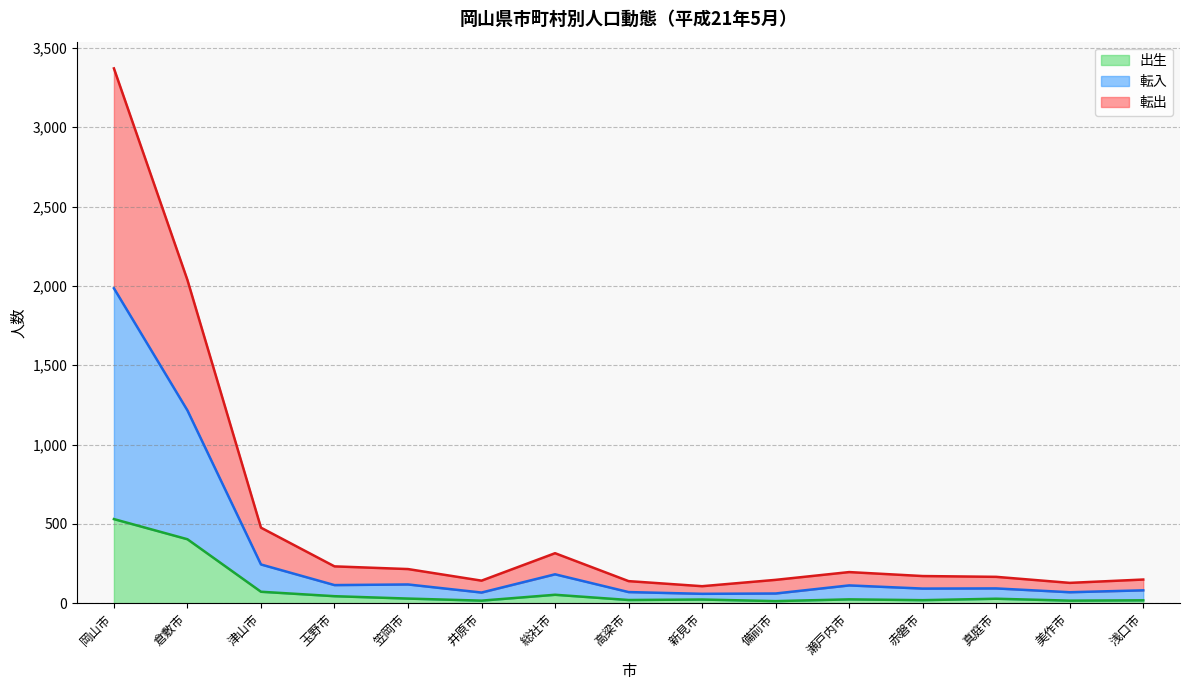

At which category is the sum across all series the highest?

岡山市